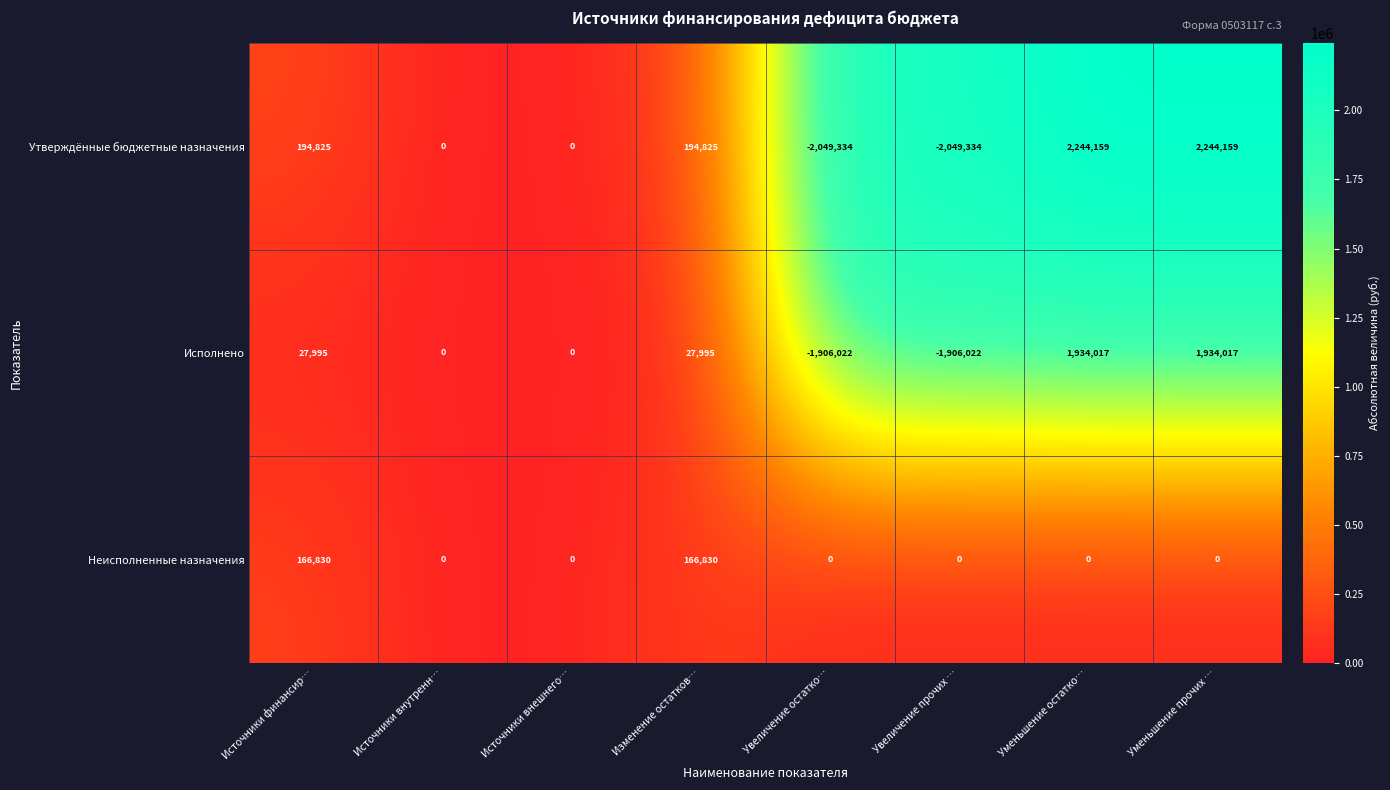

At how many categories does at least one series exceed 1556781?

2